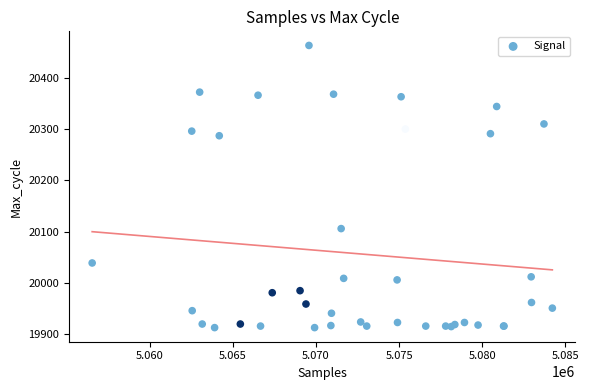

What Y value in the scatter plot is closest to 20188?

20106